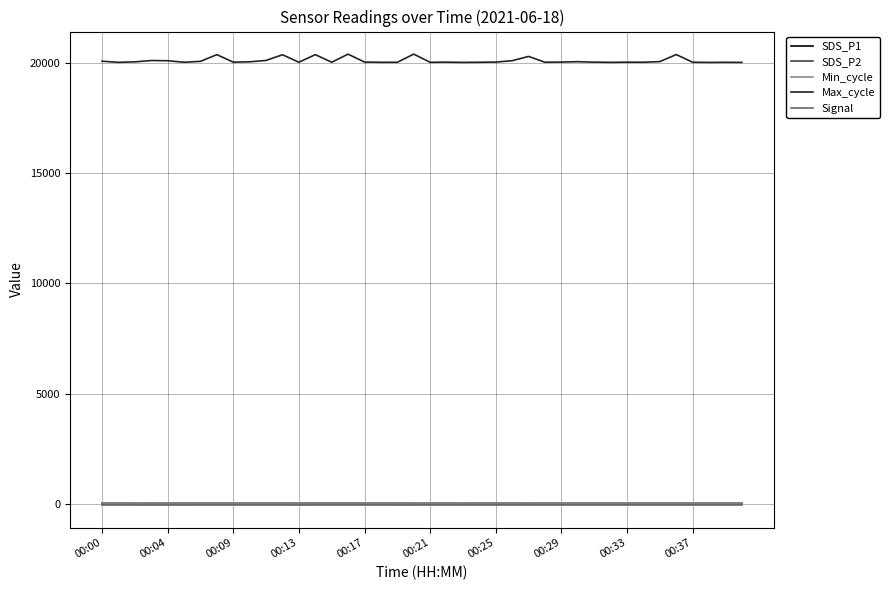

What is the lowest value of the Max_cycle series?

20023.0